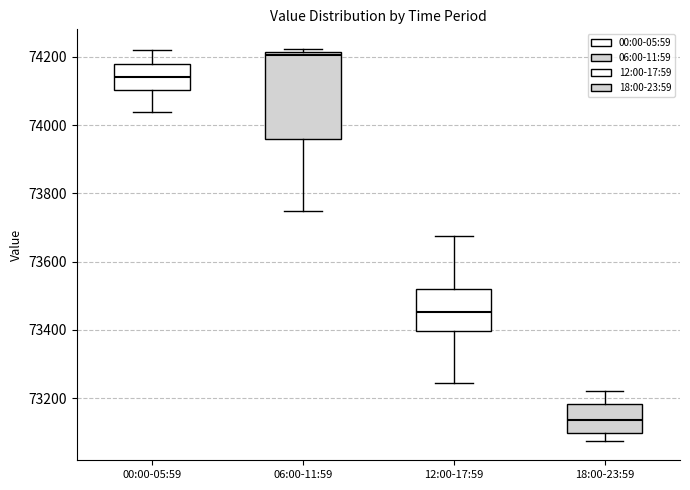

Where does the upper whisker of the box for 18:00-23:59 end on the y-axis? The values are not printed on the chart, so give them approximately, as read against the axis.

73220